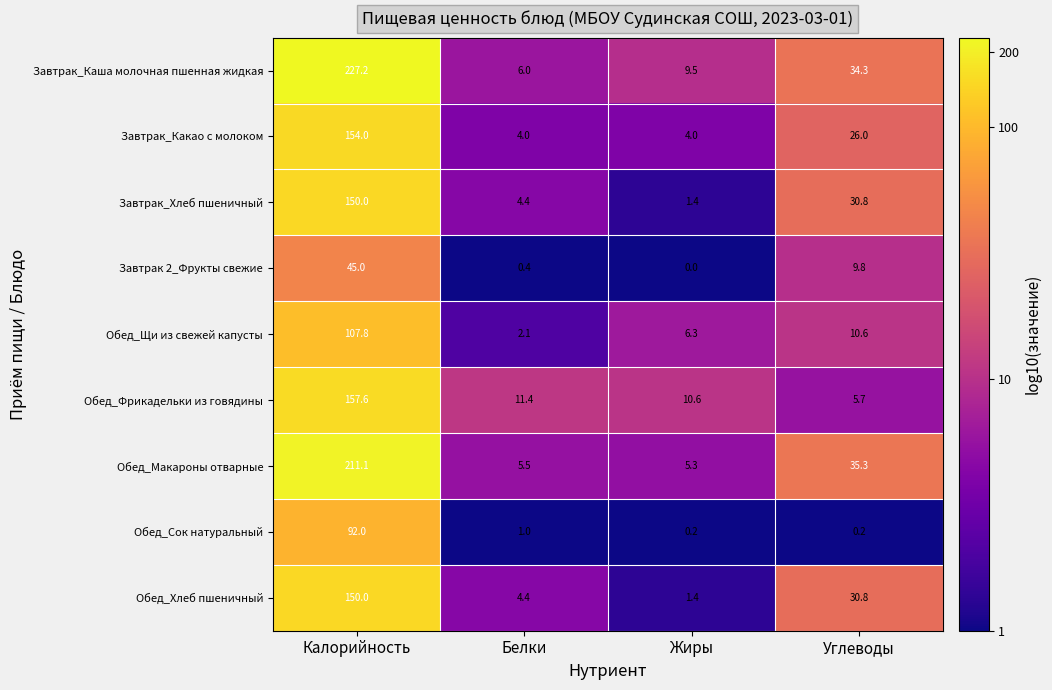

At how many categories does at least one series exceed 2?

4